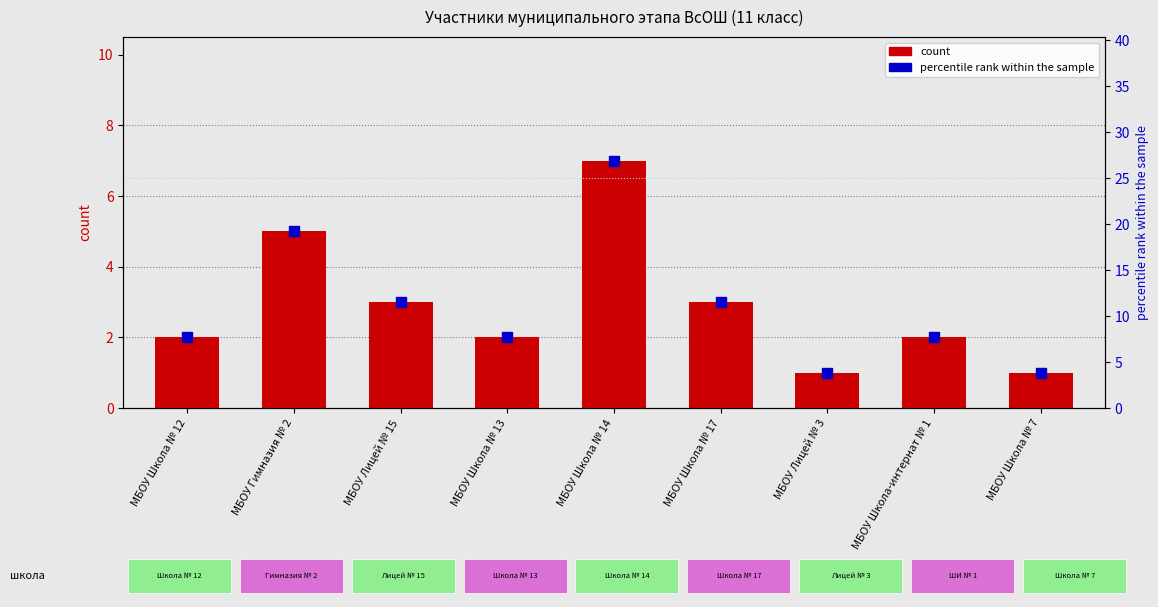

Is the value of count at МБОУ Школа № 7 greater than the value of percentile rank within the sample at МБОУ Лицей № 15?

No